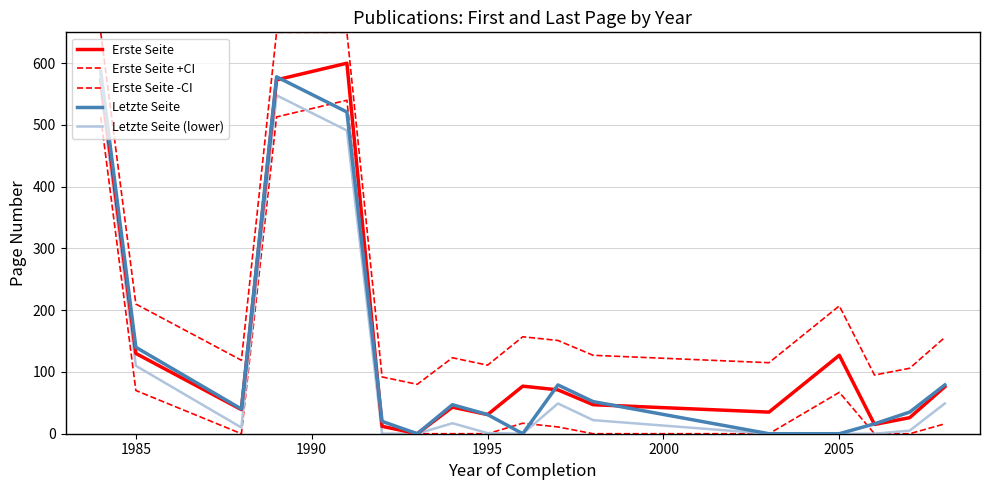

What is the difference between the maximum and minimum values in the Erste Seite -CI series?

540